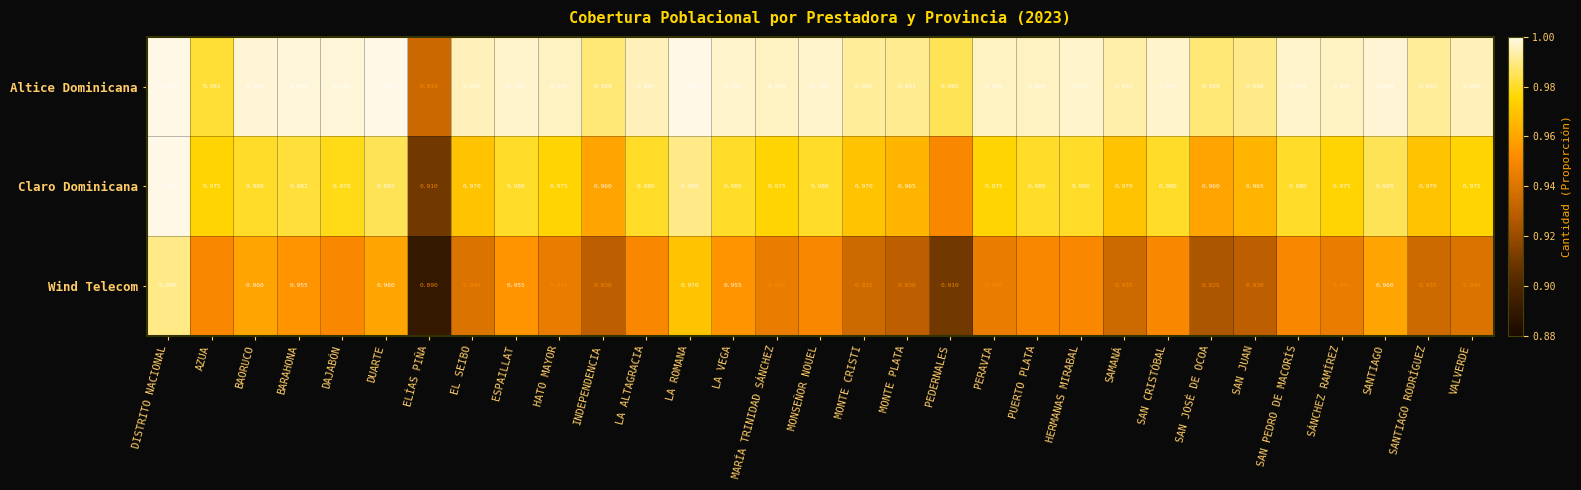

At LA VEGA, list the series in order from largest to smallest.

Altice Dominicana, Claro Dominicana, Wind Telecom